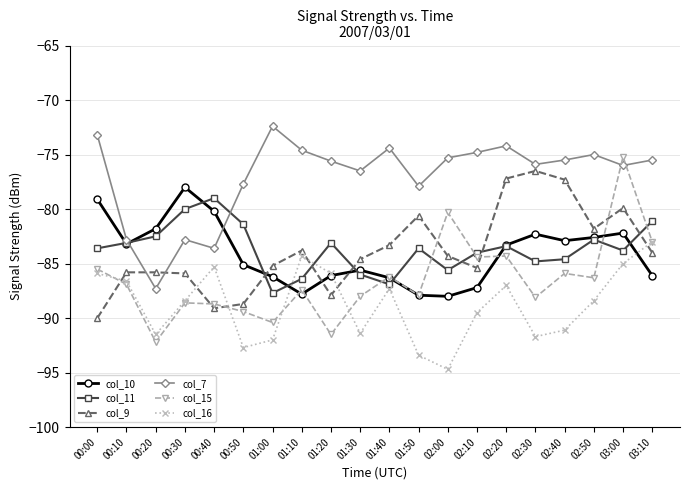

At which label does col_7 reach its minimum?

00:20